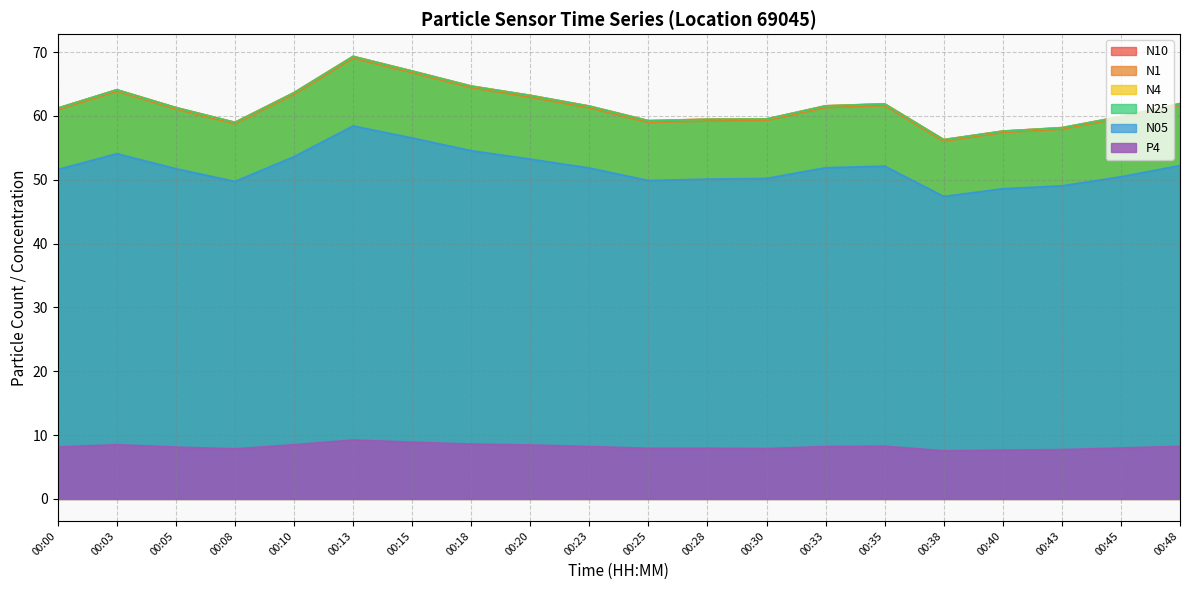

What is the approximate value of P4 at 00:18?

8.6